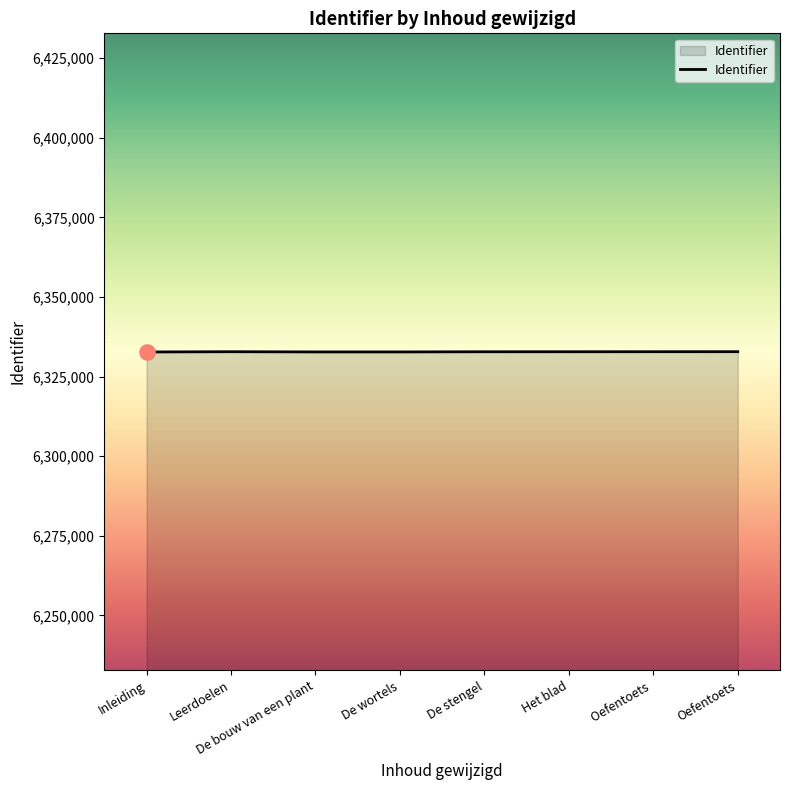

What is the change in value from Leerdoelen to Oefentoets?

+6